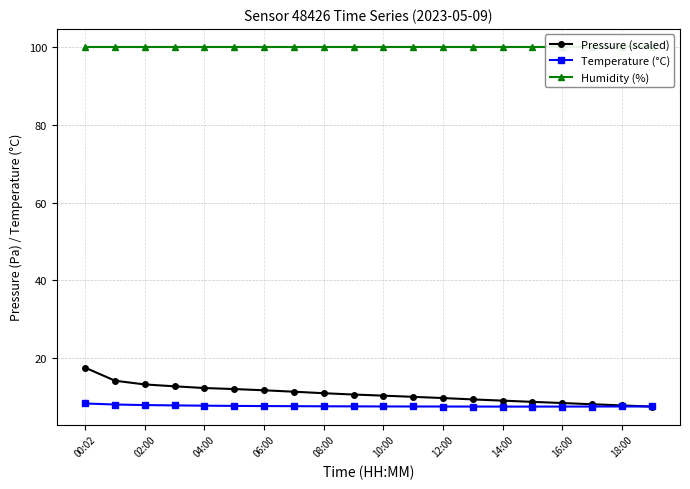

What is the greatest value displayed?

100.0